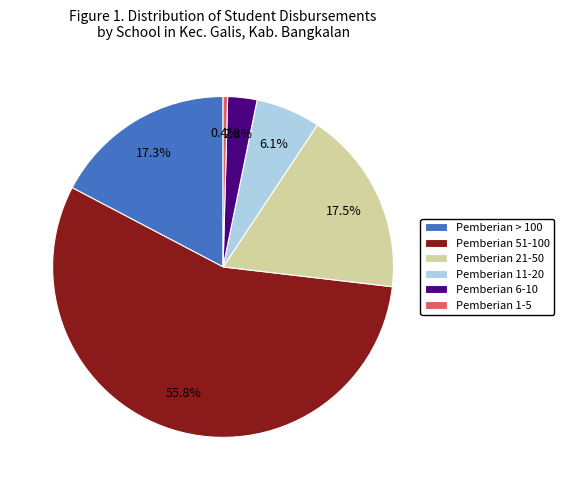

To the nearest percent, what is the average slice percentage?

17%